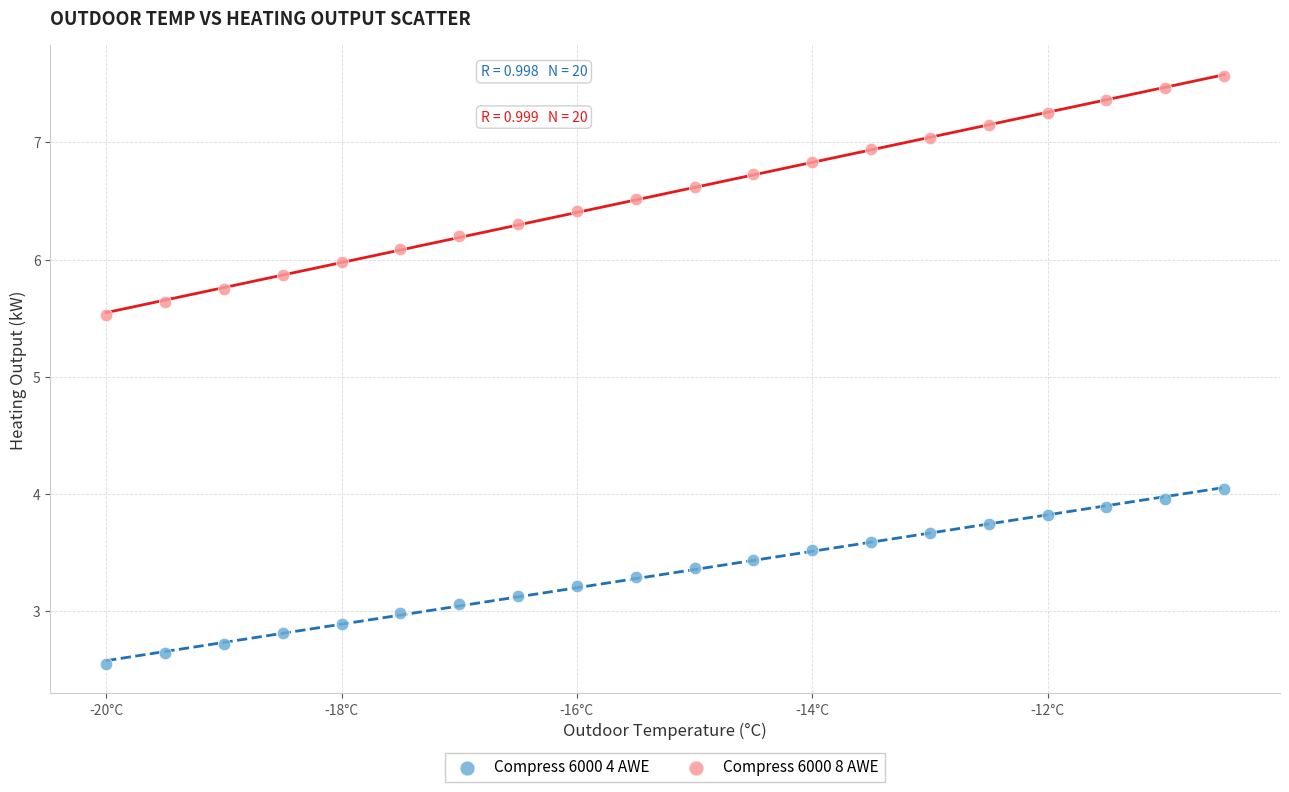

Across all series, what Y value is closest to 5?

5.5